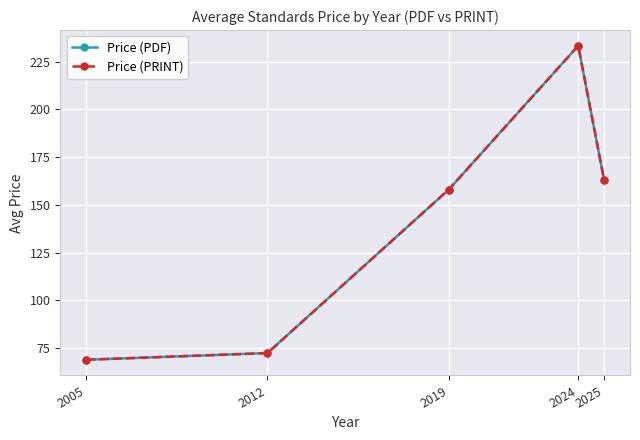

At which label is Price (PRINT) closest to 151?

2019